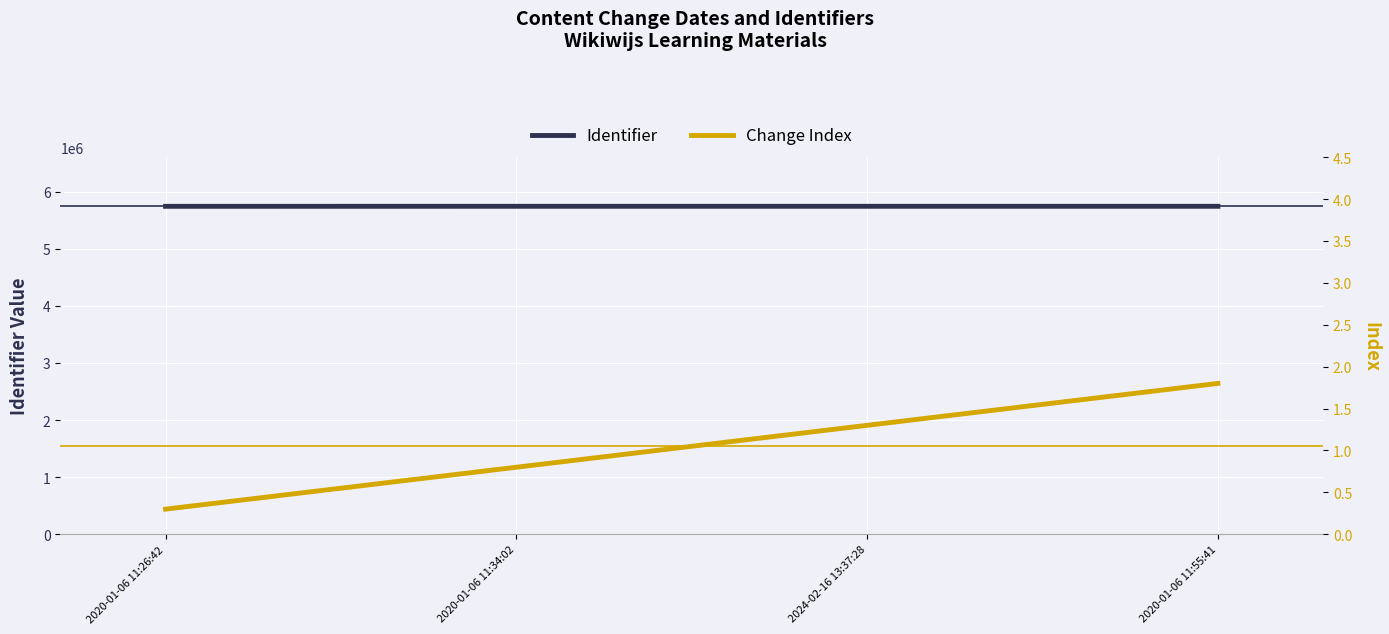

Is the value of Change Index at 2020-01-06 11:26:42 greater than the value of Identifier at 2020-01-06 11:26:42?

No